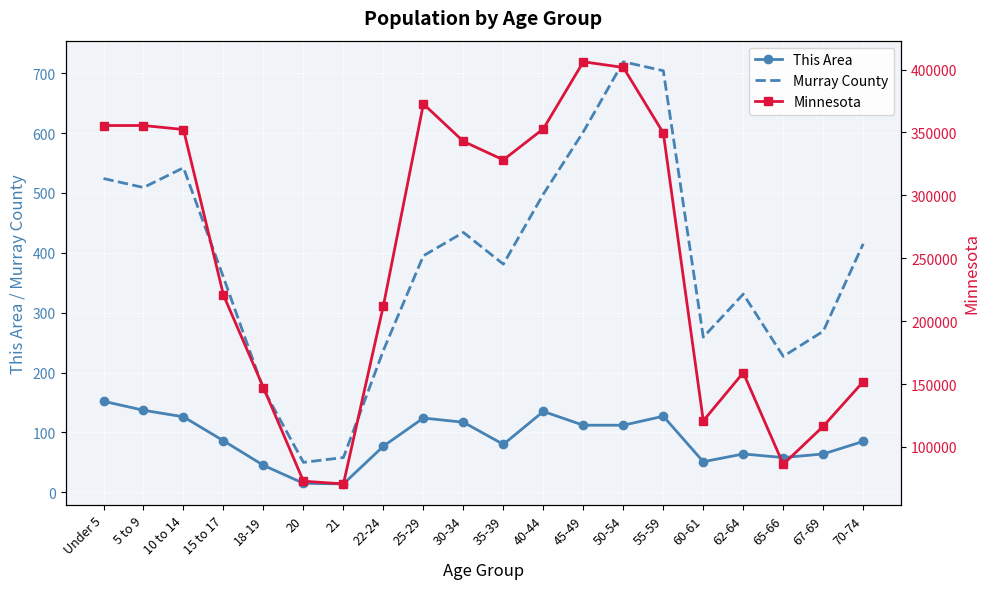

True or false: This Area has a value of 86 at 15 to 17.

True